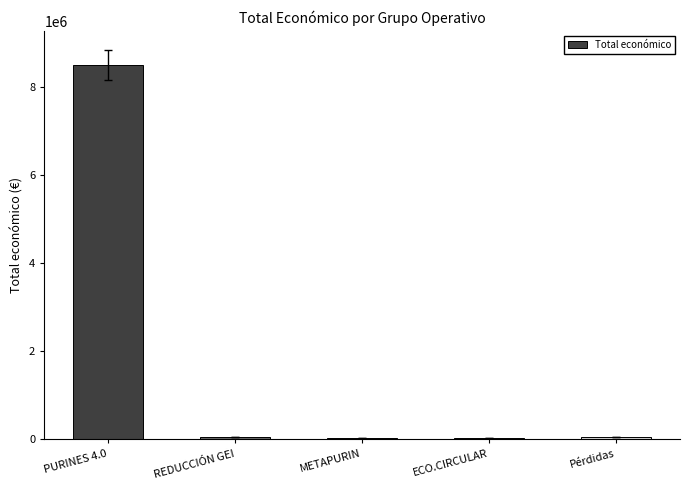

What is the maximum value shown in the chart?

8484999